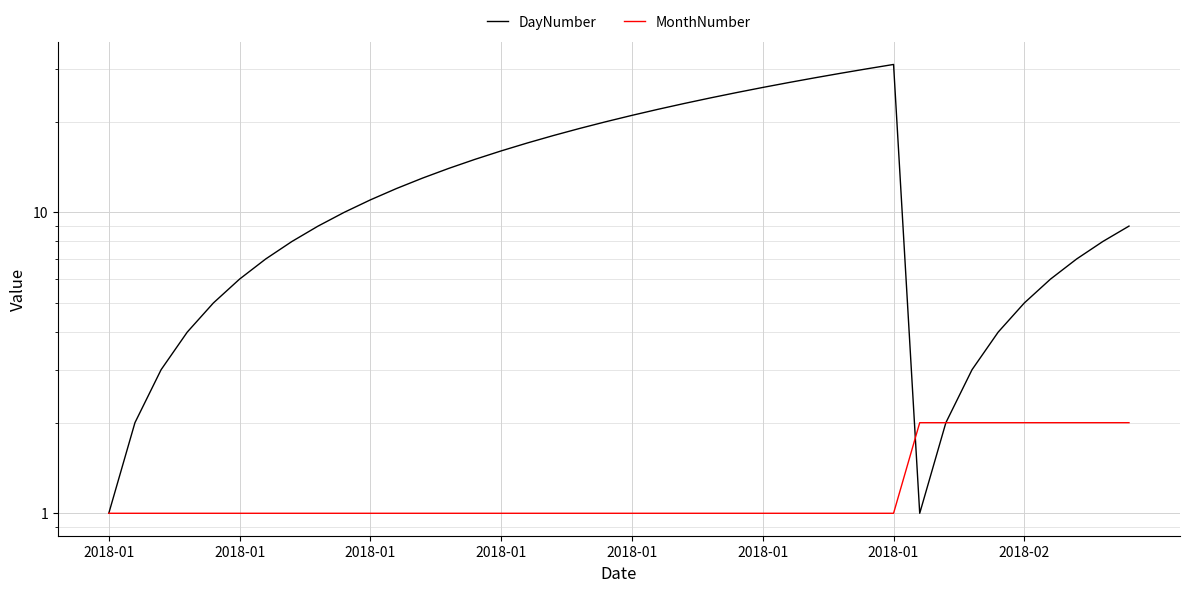

True or false: MonthNumber has more than 1 points higher than both neighbors.

False